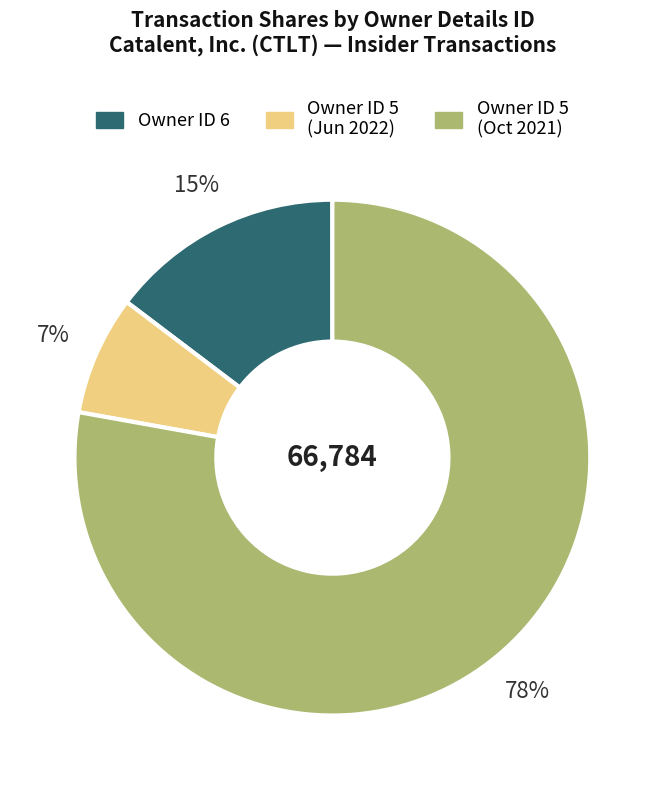

To the nearest percent, what is the average slice percentage?

33%